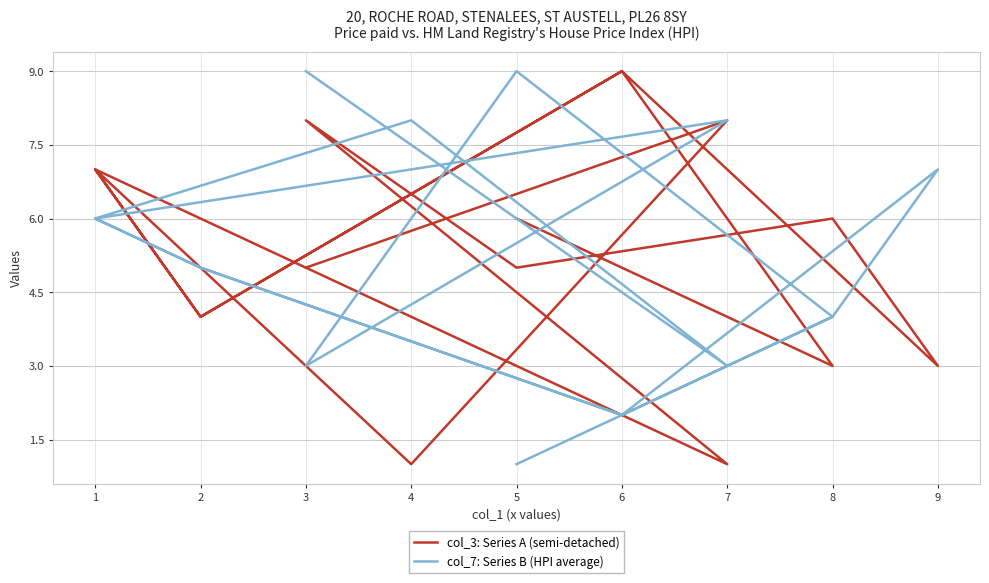

At which category does col_7: Series B (HPI average) reach its first local peak?

8